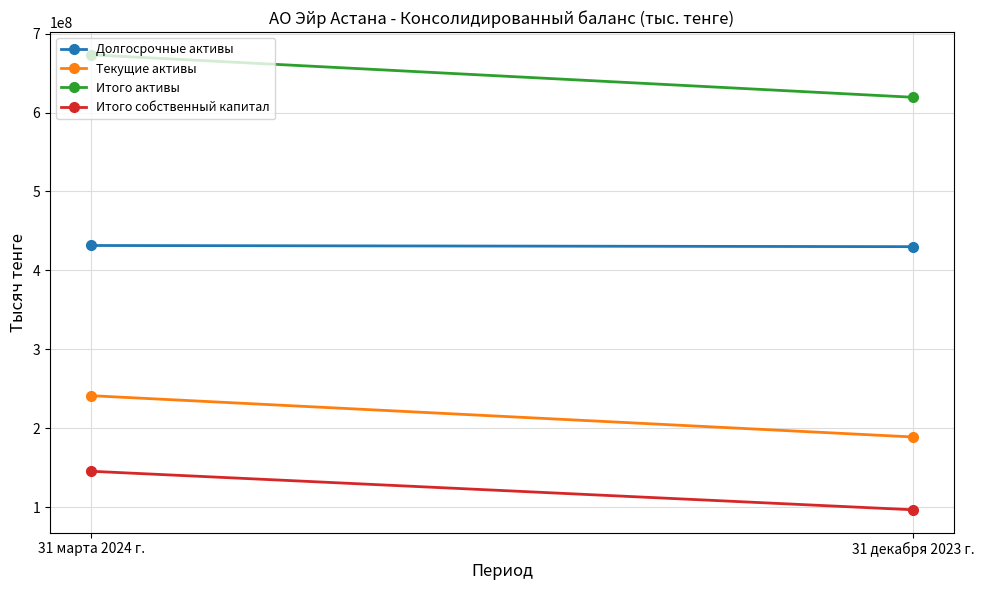

Which series has the widest spread of values?

Итого активы